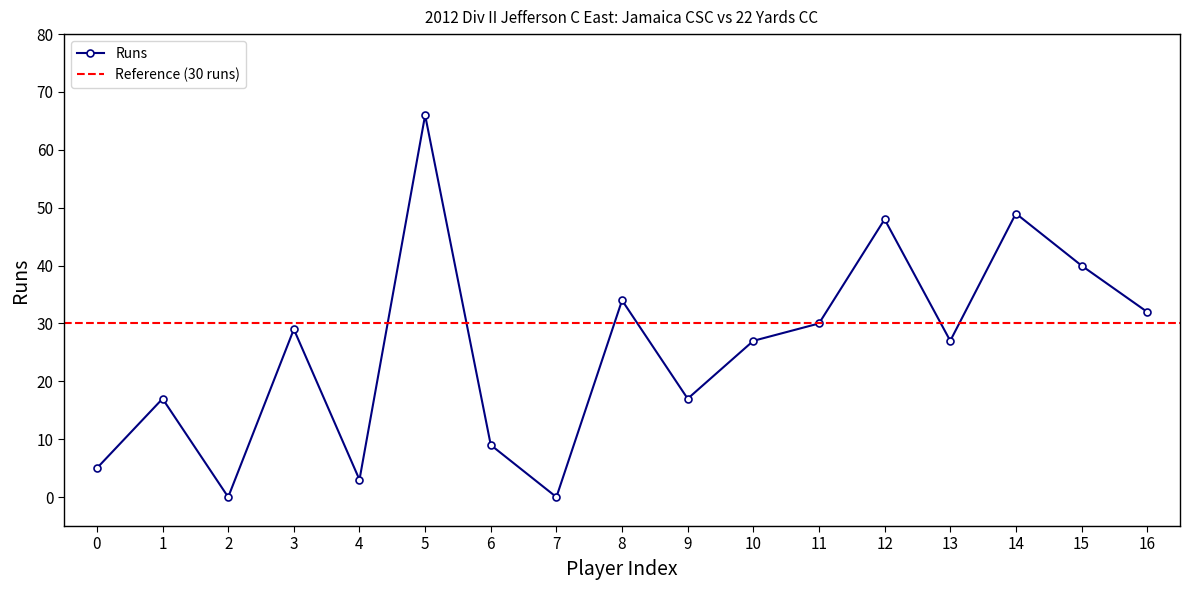

What is the difference between the maximum and minimum values?

66